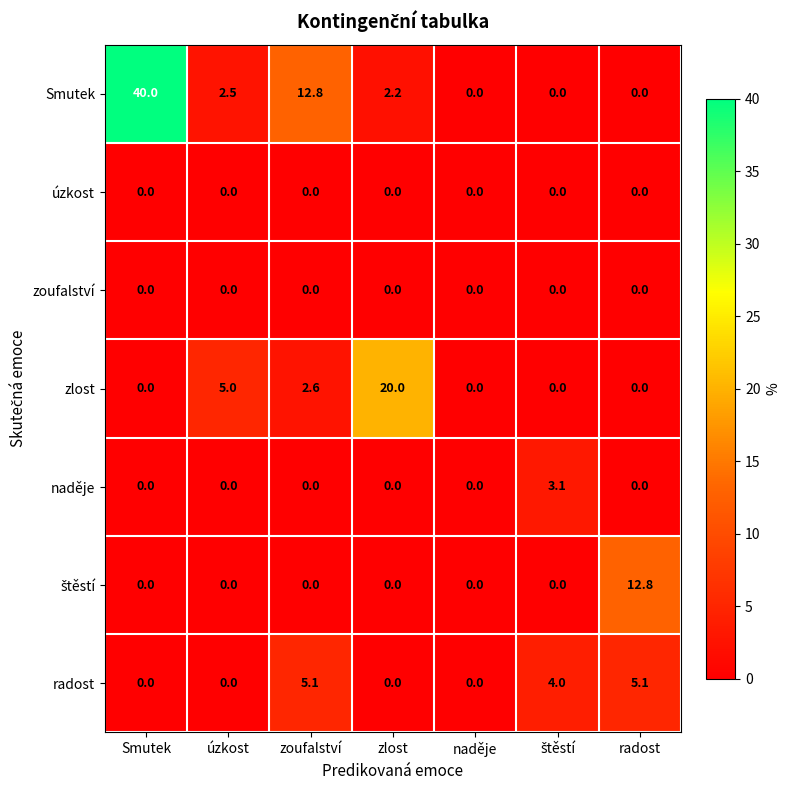

Count the number of data series in this chart.

7